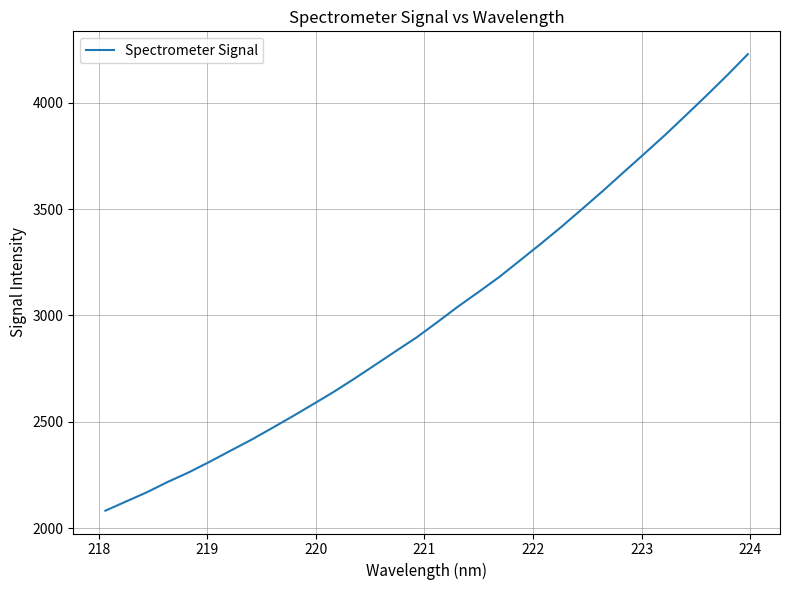

Reading right to left, what are all the values shown in this chart?

4228.7	4129.5	4034.0	3940.9	3848.7	3760.6	3673.5	3585.8	3501.1	3417.3	3337.0	3258.9	3181.3	3110.5	3041.5	2968.0	2896.3	2832.0	2767.0	2702.4	2640.1	2581.8	2524.2	2468.4	2413.5	2362.4	2310.5	2261.1	2216.8	2168.5	2125.2	2081.8